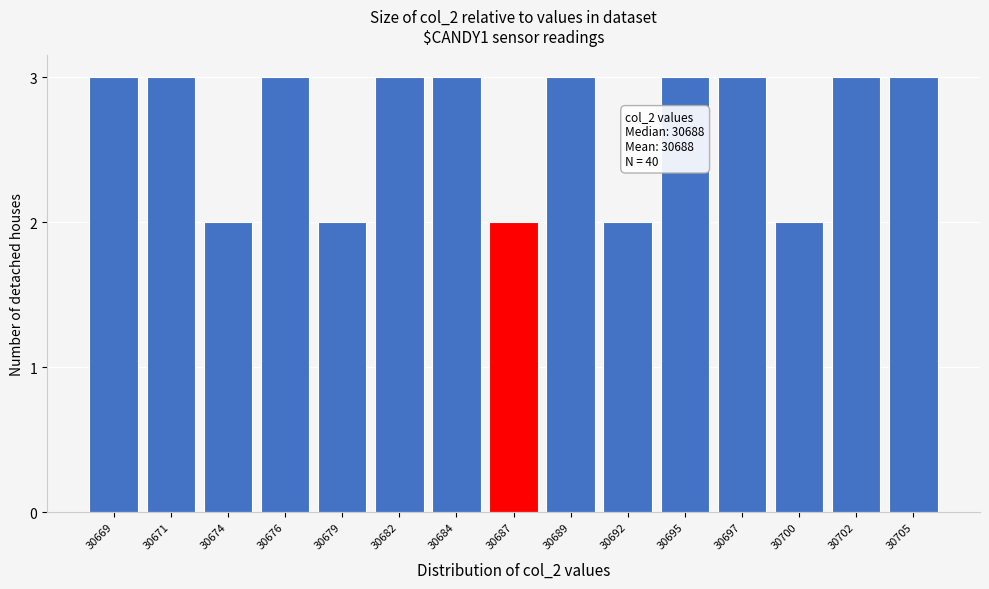

Reading left to right, list all the values displayed in this chart.

30669=3	30671=3	30674=2	30676=3	30679=2	30682=3	30684=3	30687=2	30689=3	30692=2	30695=3	30697=3	30700=2	30702=3	30705=3